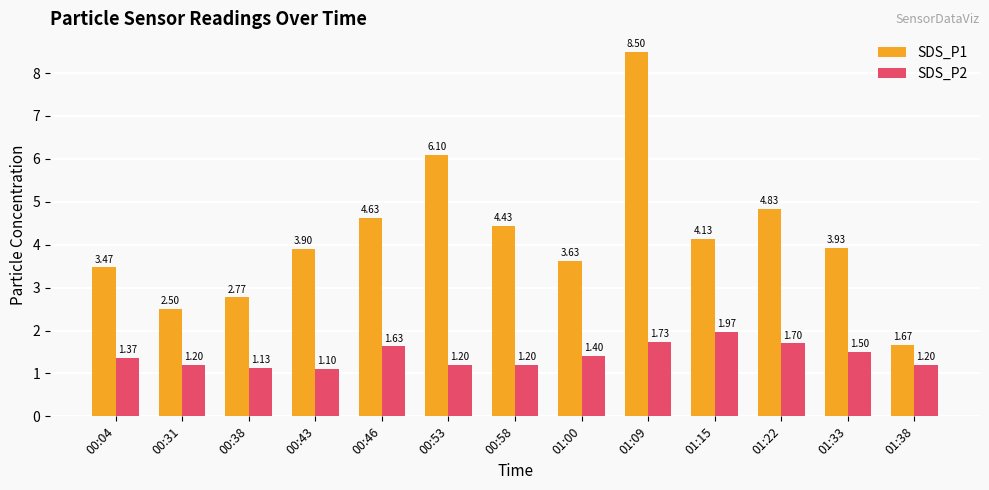

What is the value of the SDS_P2 bar at the 7th from the left?

1.2